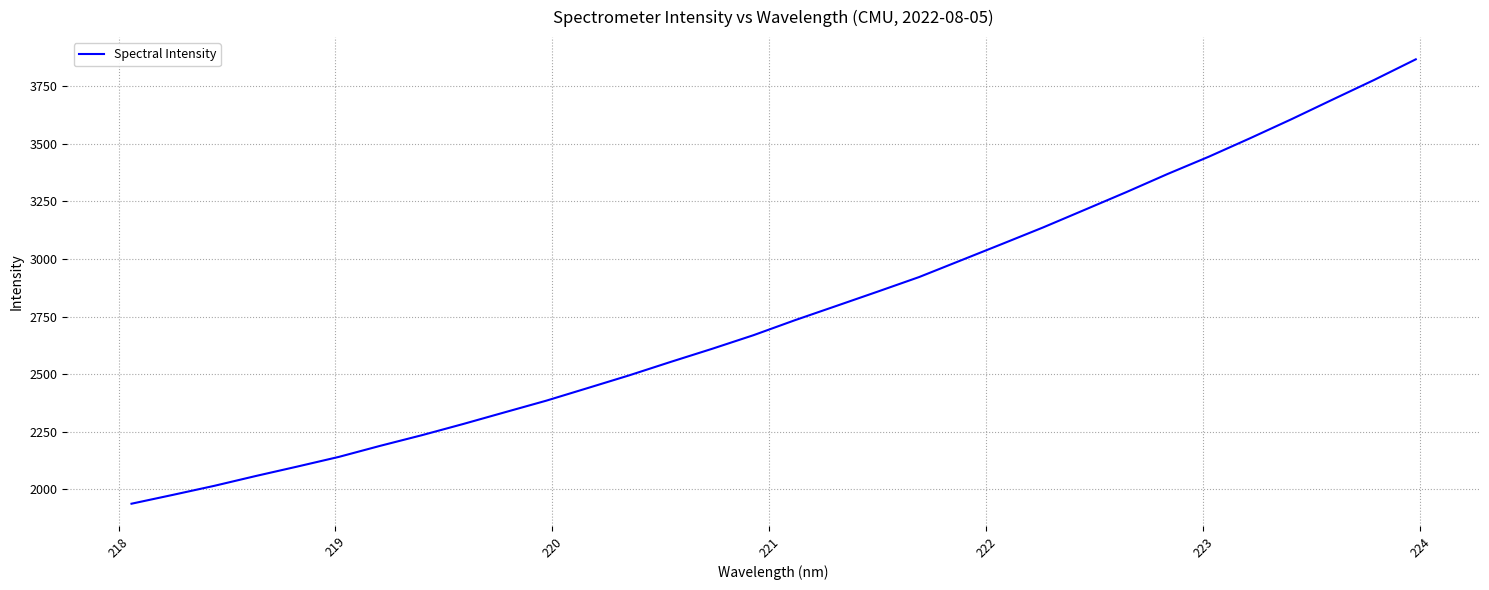

What is the difference between the maximum and minimum values?

1930.9